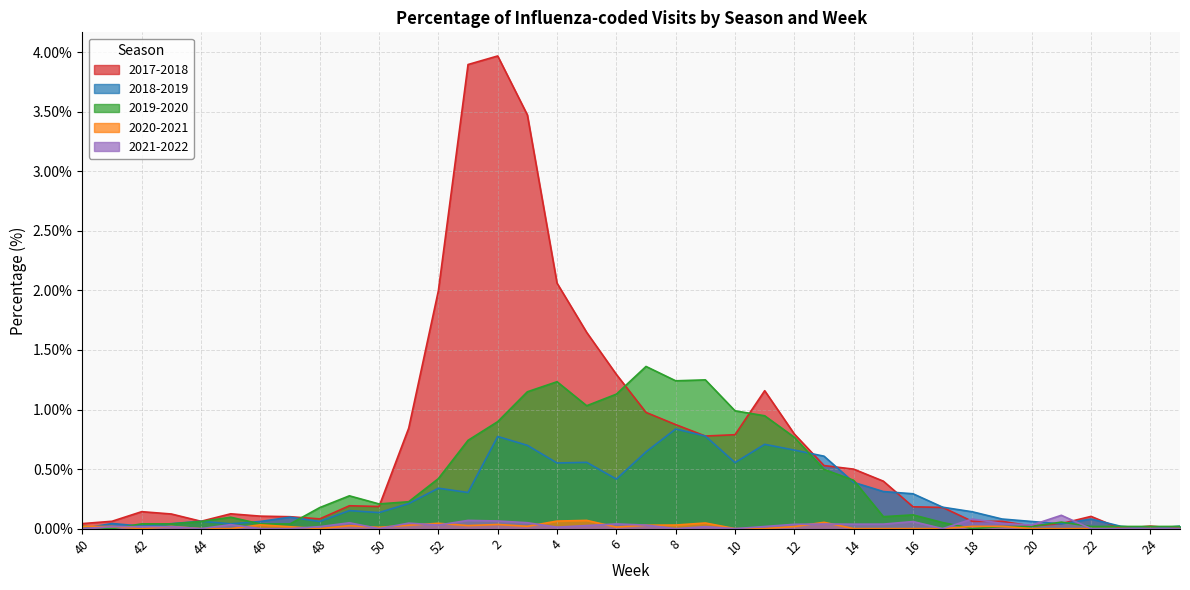

What is the total value across all series at 40?

0.1